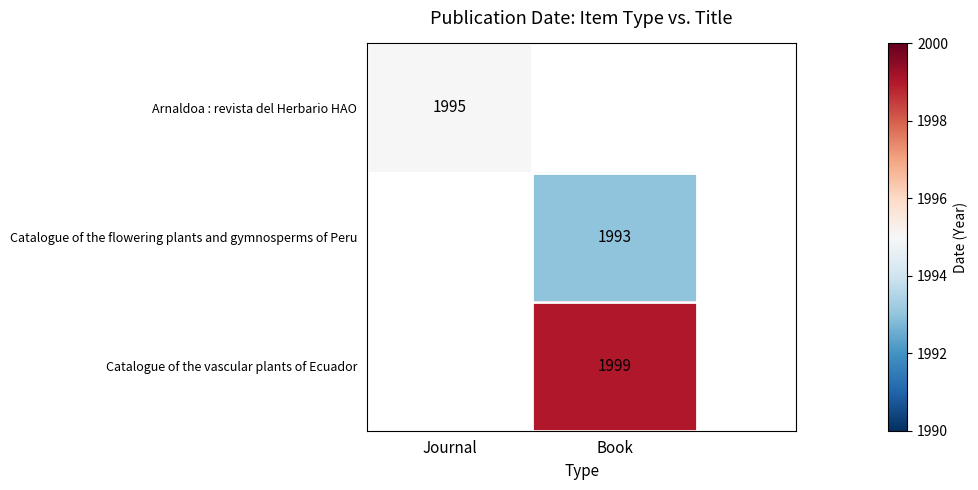

The Catalogue of the vascular plants of Ecuador series shows 1999 at Book. True or false?

True